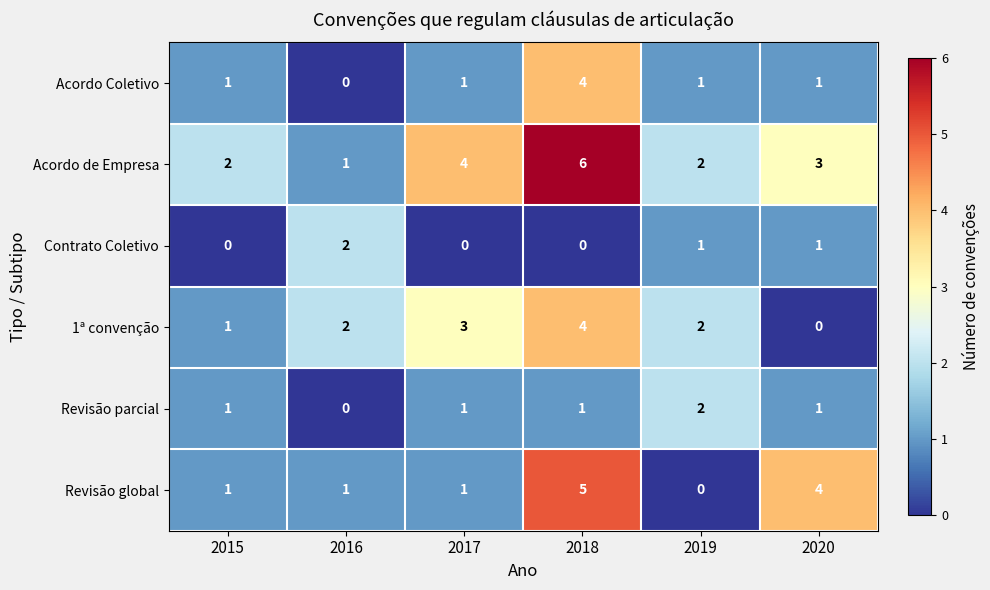

Count the Acordo Coletivo values in the range 1 to 2.

4